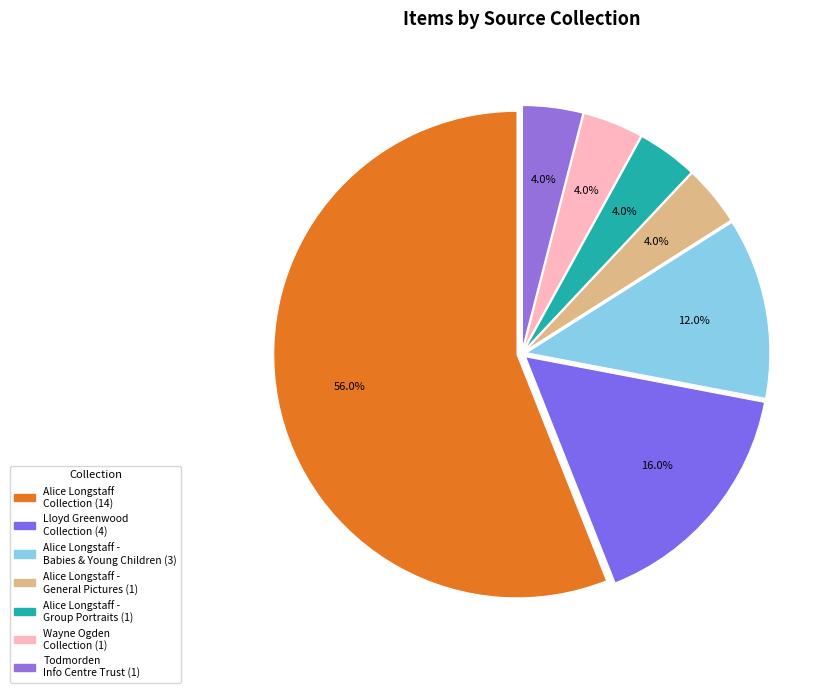

What is the largest slice in the pie chart?

Alice Longstaff Collection